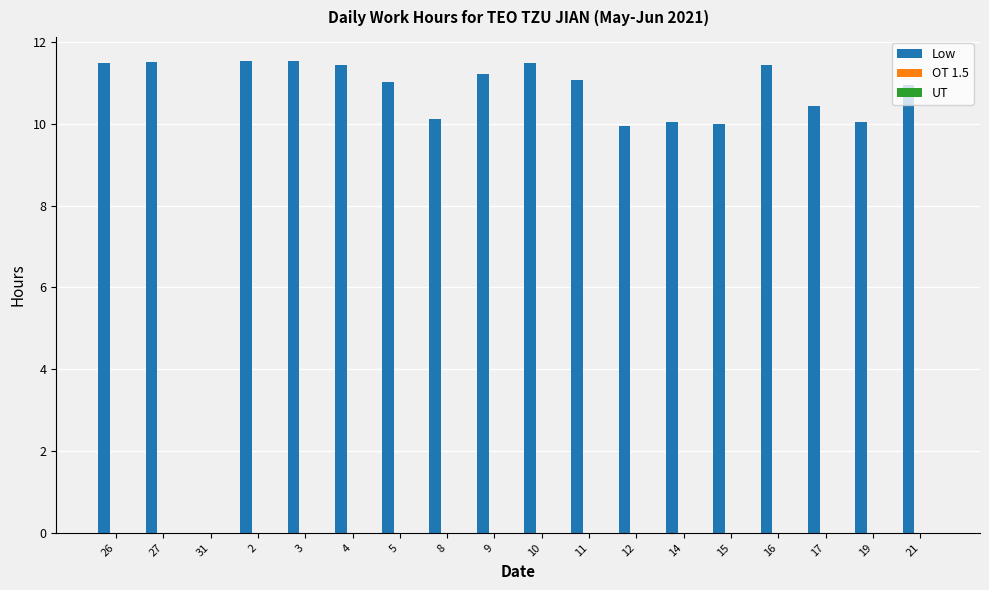

What is the ratio of the value at 14 to the value at 17?

1.0